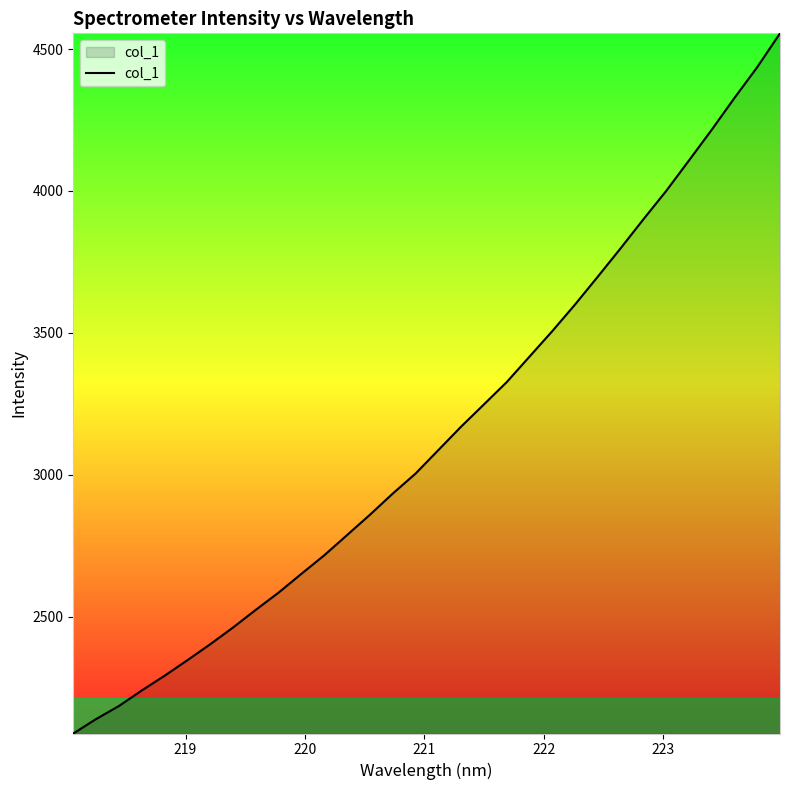

What is the greatest value displayed?

4555.3